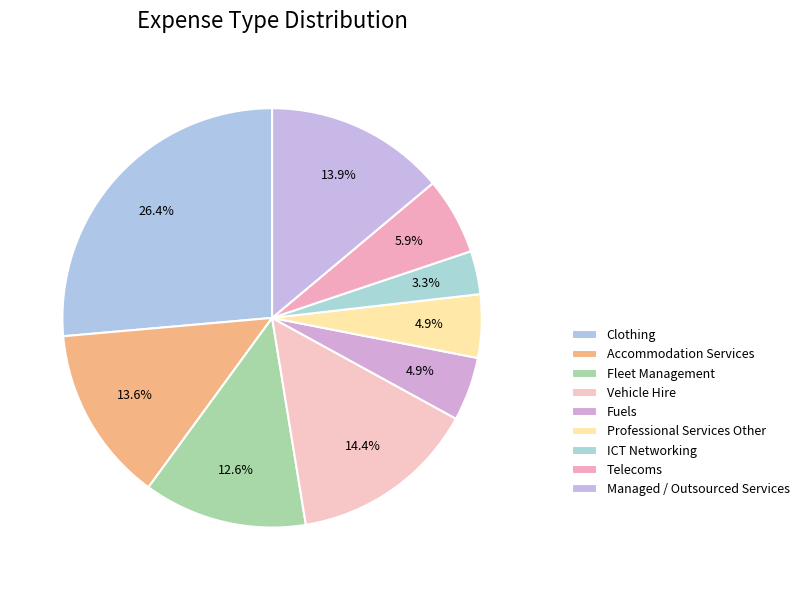

Which has a higher value, Clothing or Fleet Management?

Clothing